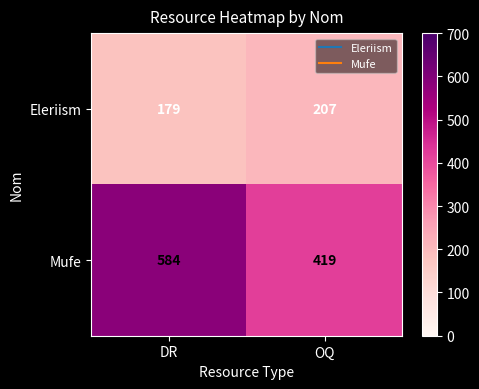

Reading left to right, what are all the values shown in this chart?

Eleriism: 179	207
Mufe: 584	419